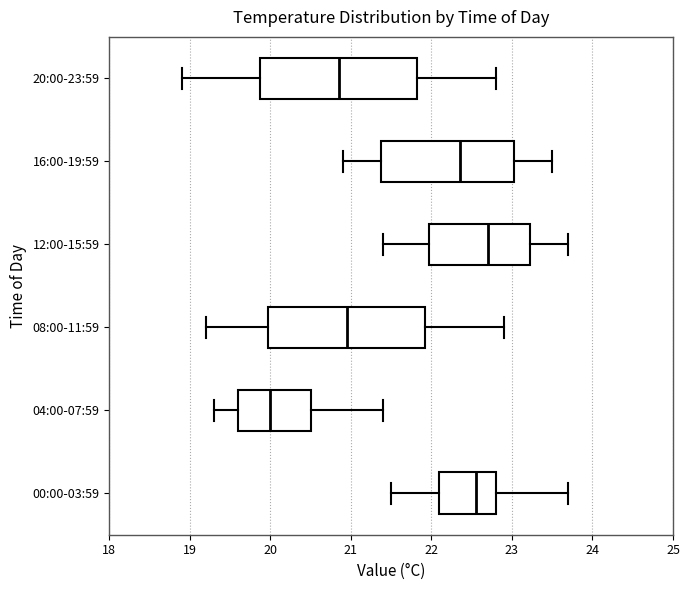

Reading bottom to top, transcribe this box plot: for each box, give where its median line is, the range the box spans, and where its two whiskers end, as read against the x-axis. The values are not printed on the chart, so give them approximately, as read against the axis.

00:00-03:59: median 22.6, box 22.1 to 22.8, whiskers 21.5 to 23.7
04:00-07:59: median 20.0, box 19.6 to 20.5, whiskers 19.3 to 21.4
08:00-11:59: median 21.0, box 20.0 to 21.9, whiskers 19.2 to 22.9
12:00-15:59: median 22.7, box 22.0 to 23.2, whiskers 21.4 to 23.7
16:00-19:59: median 22.4, box 21.4 to 23.0, whiskers 20.9 to 23.5
20:00-23:59: median 20.9, box 19.9 to 21.8, whiskers 18.9 to 22.8